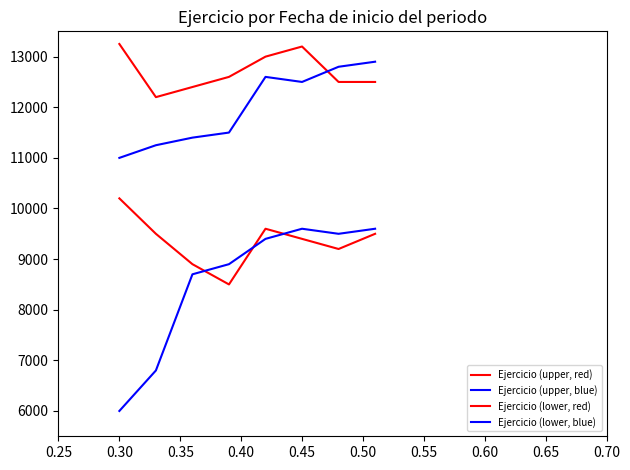

What is the difference between the maximum and minimum values in the Ejercicio (lower, red) series?

1700